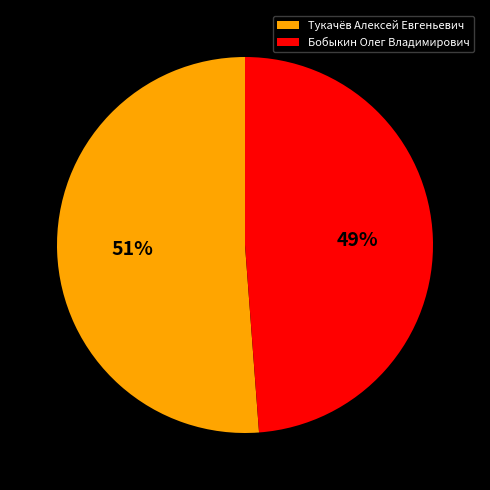

Combined, do Бобыкин Олег Владимирович and Тукачёв Алексей Евгеньевич account for over 50%?

Yes